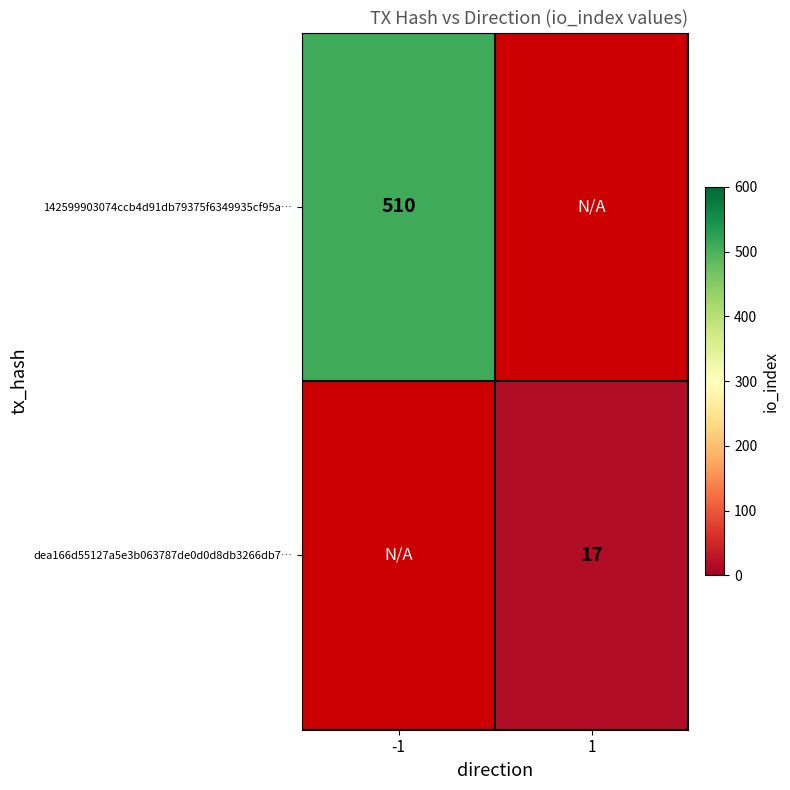

The value of 142599903074ccb4d91db79375f6349935cf95a… at -1 is 510. True or false?

True